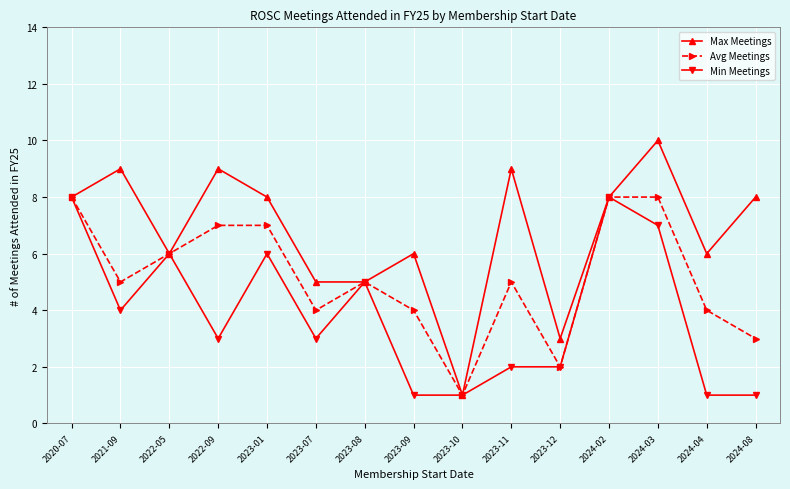

What is the difference between the highest and lowest values at 2024-03?

3